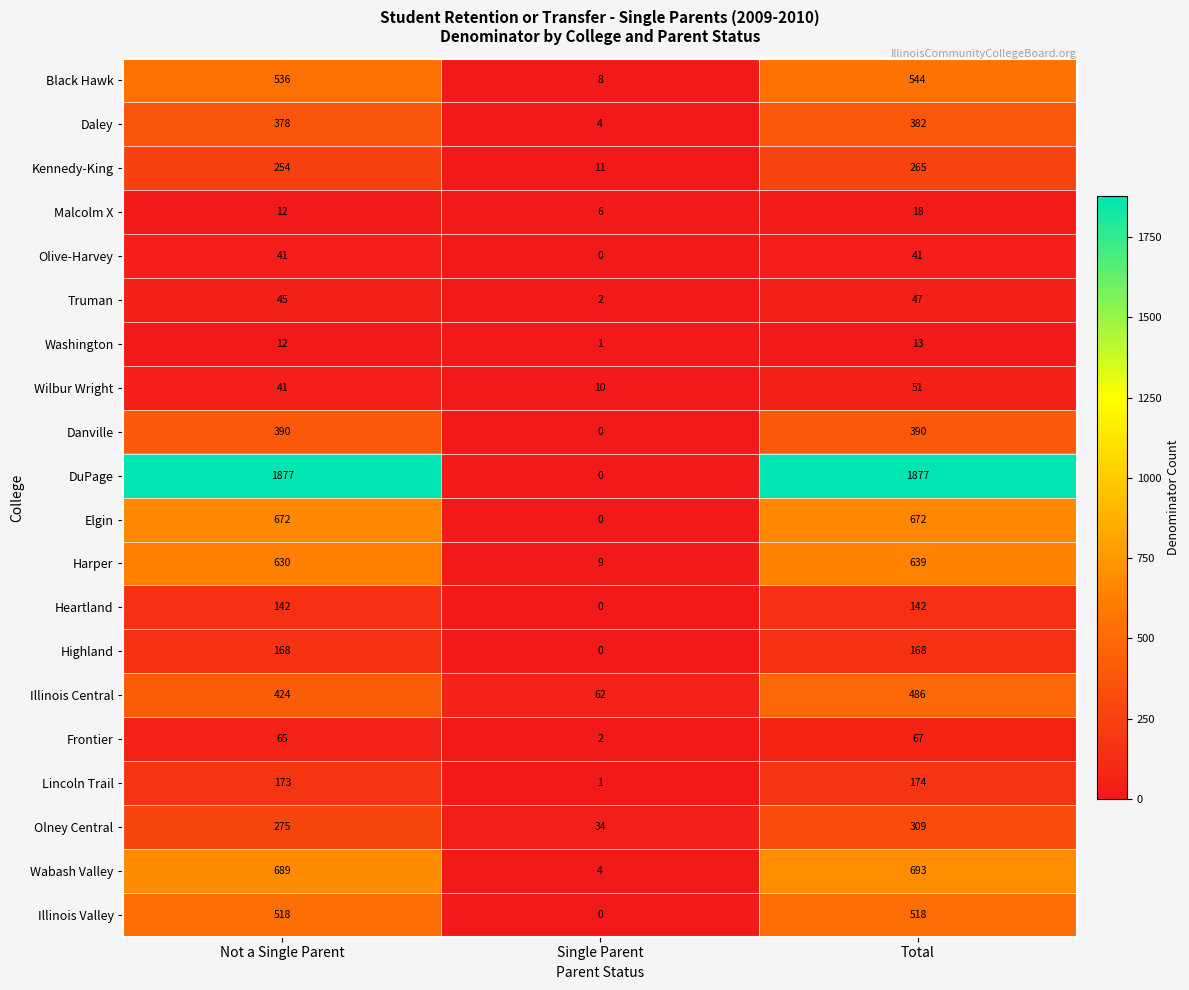

True or false: Truman has a value of 47 at Total.

True